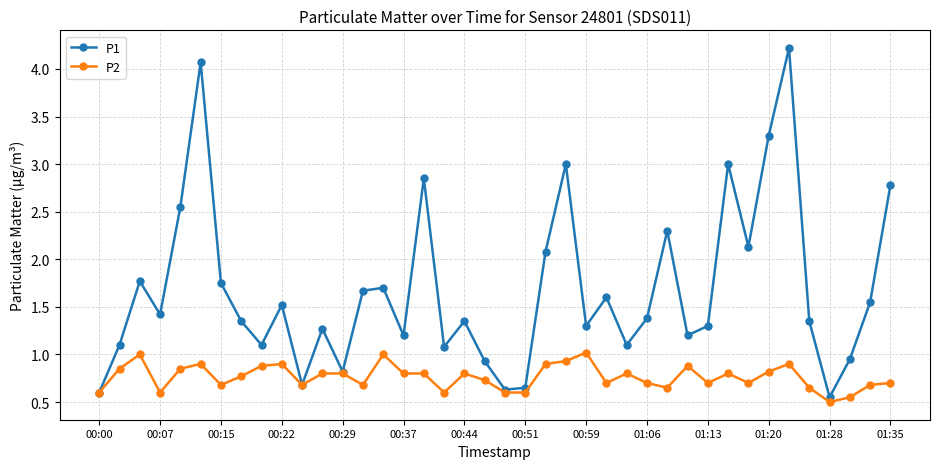

What is the value of the P1 point at the 30th from the left?

1.2